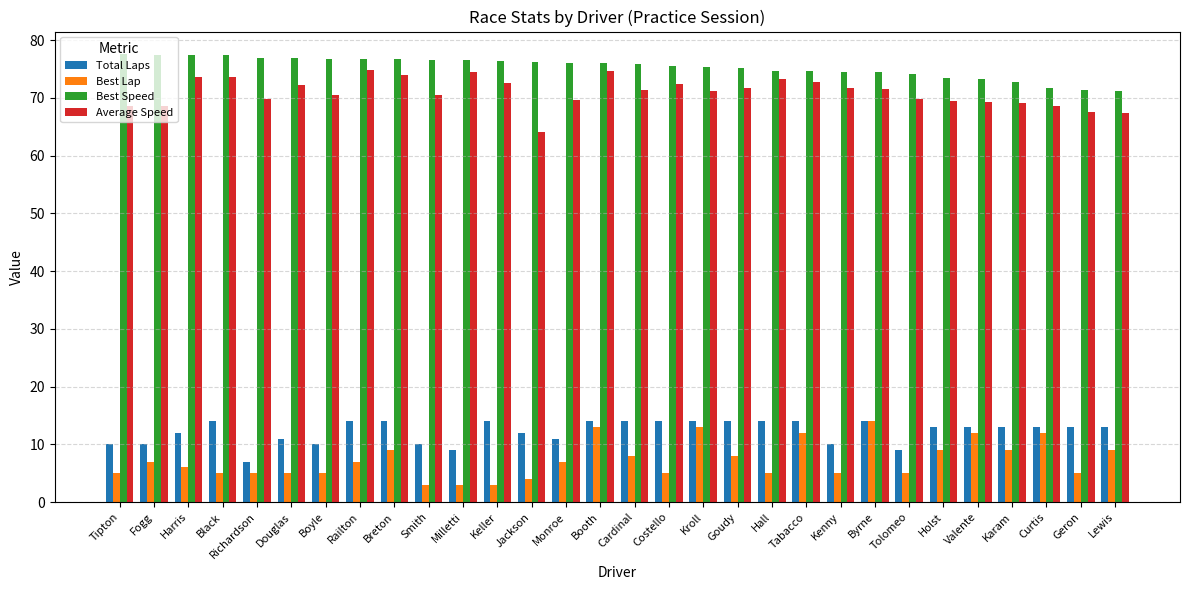

Between Jackson and Costello, which series saw the biggest shift?

Average Speed